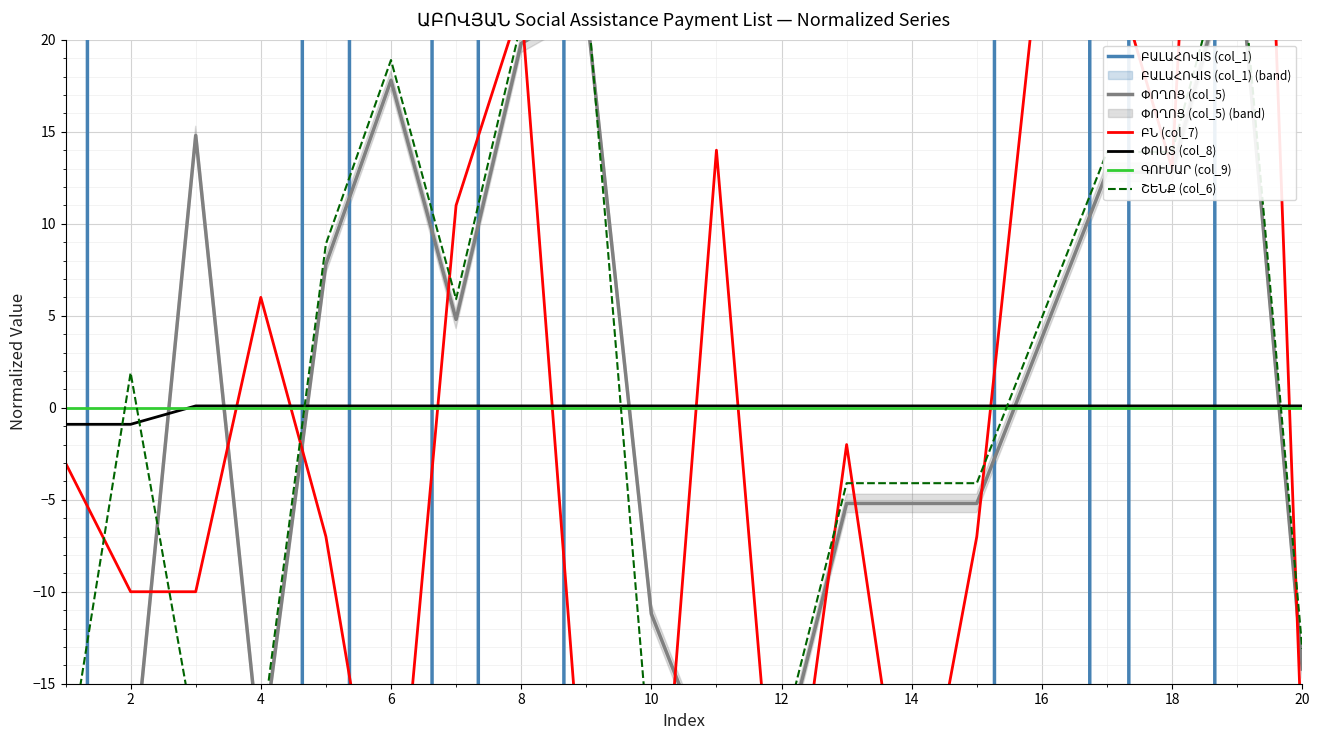

How many values in the ՓՈՍՏ (col_8) series are below 0?

2